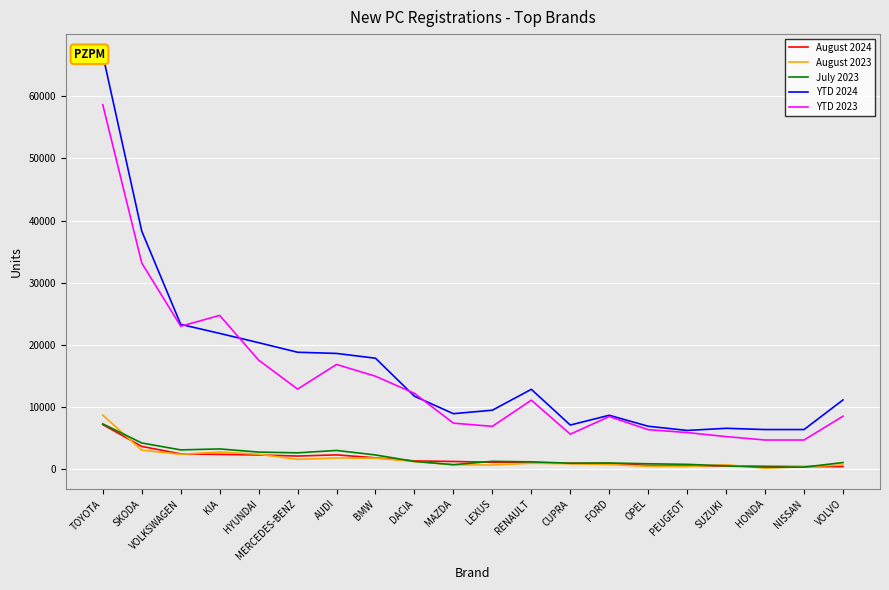

What is the difference between the maximum and minimum values in the August 2024 series?

6765